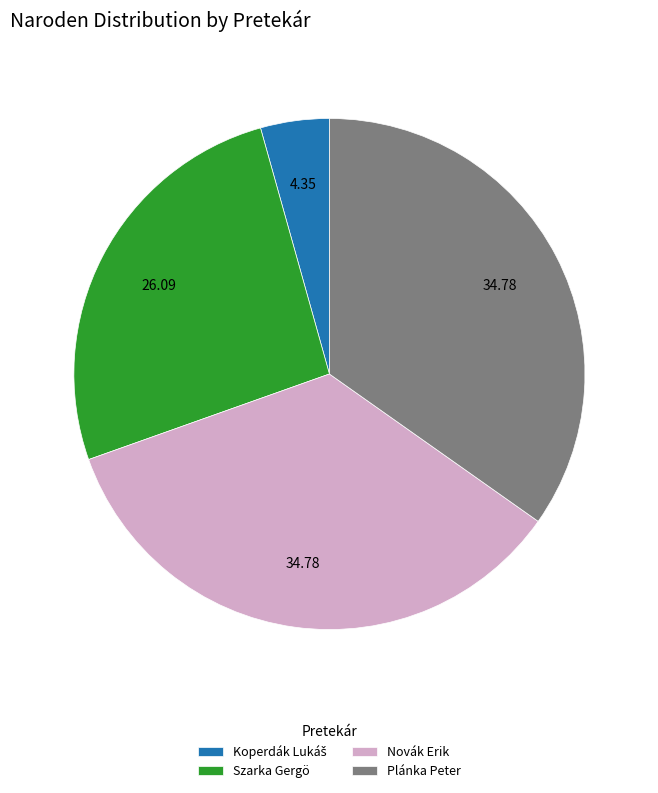

Is the sum of Novák Erik and Szarka Gergö greater than half?

Yes